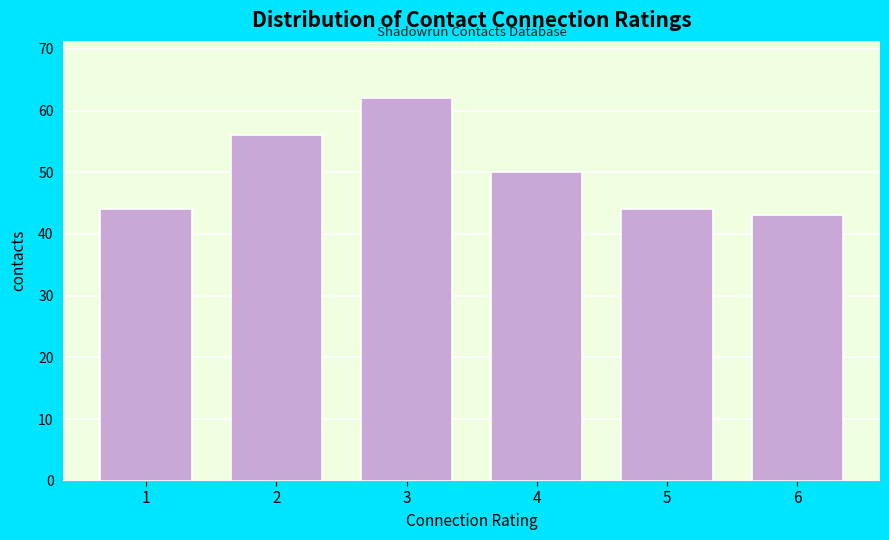

Reading left to right, extract all data points from this chart.

44	56	62	50	44	43